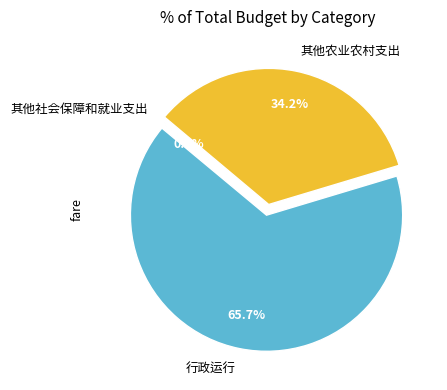

To the nearest percent, what is the average slice percentage?

33%